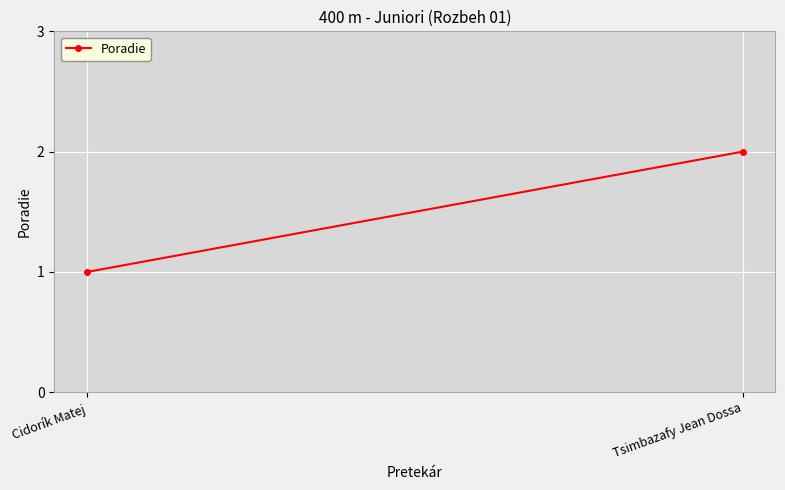

What is the approximate value at Cidorík Matej?

1